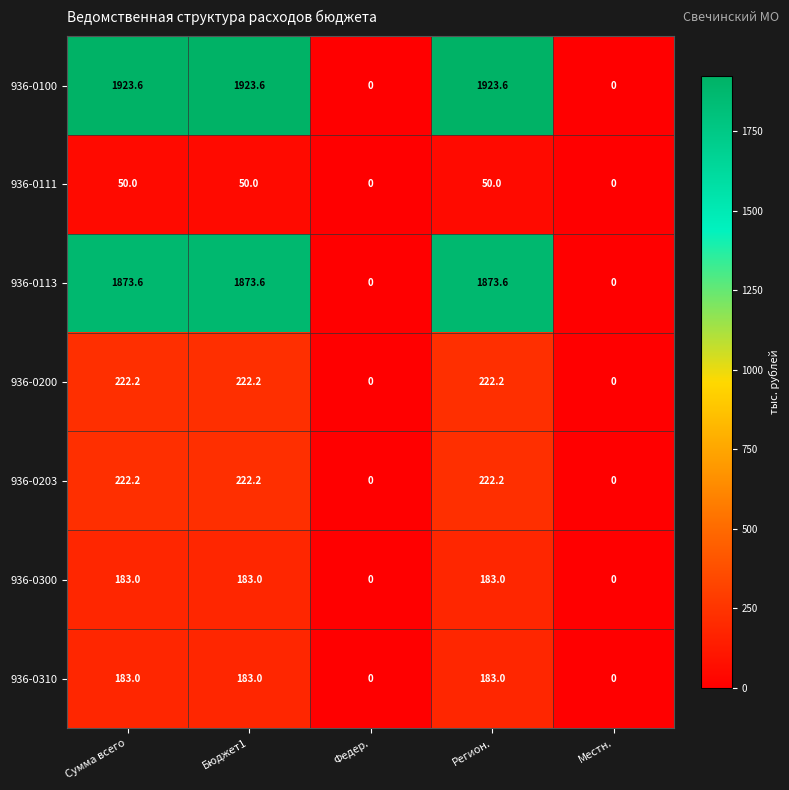

Count the number of categories in the chart.

5